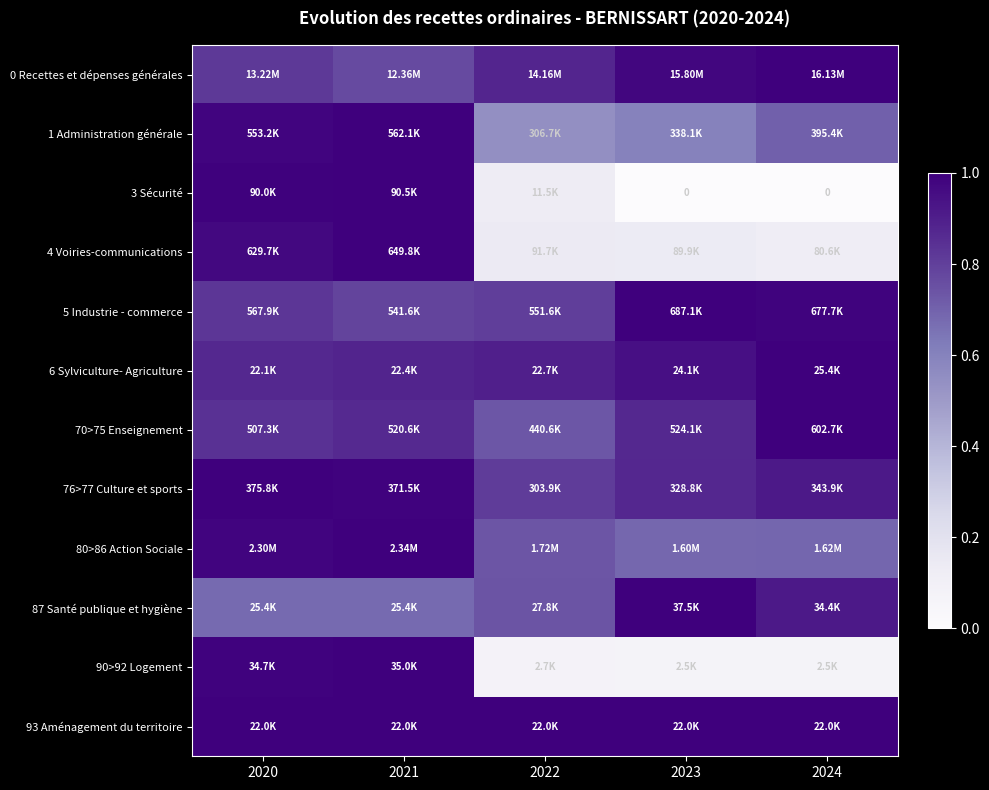

Is it true that 6 Sylviculture- Agriculture equals 0.9 at 2022?

True